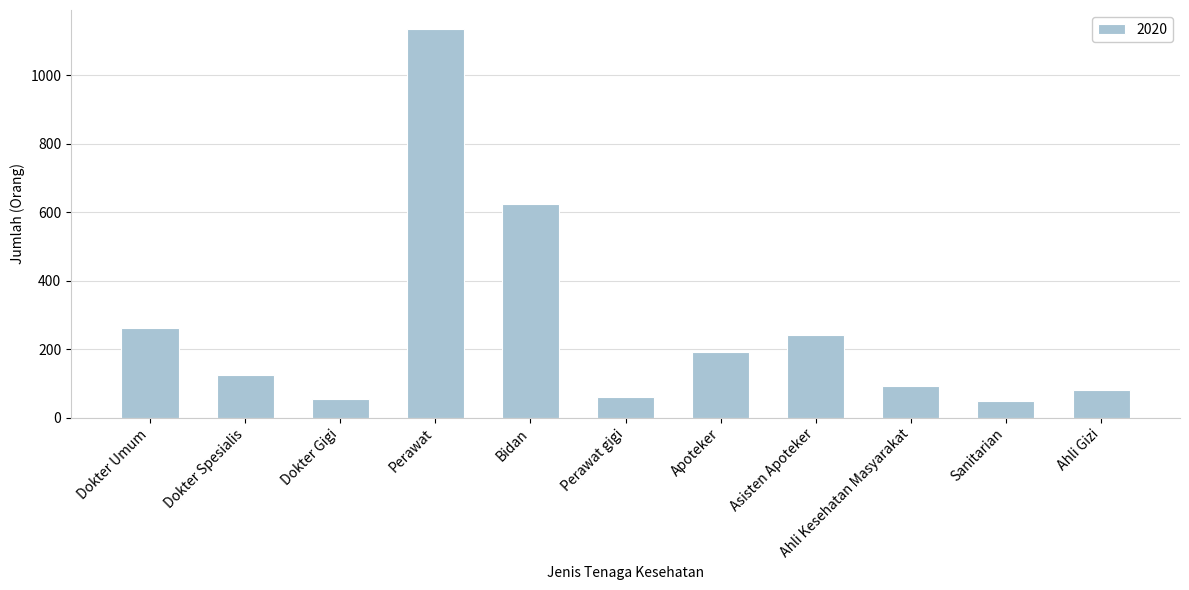

Are the bars grouped side by side (vs. stacked)?

No